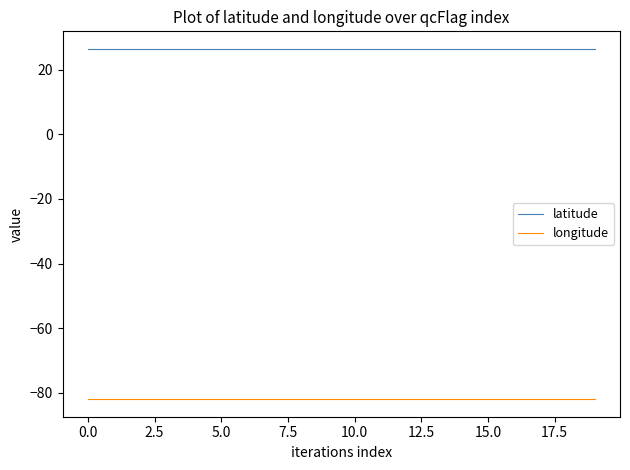

How many lines are shown in the chart?

2